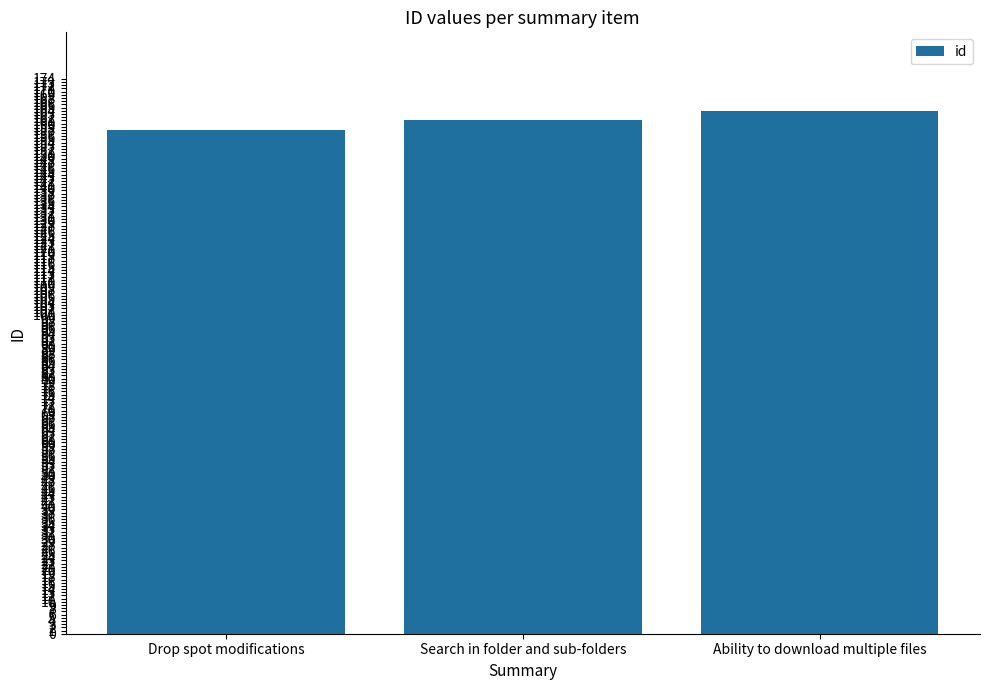

The value at Ability to download multiple files is 253. True or false?

False